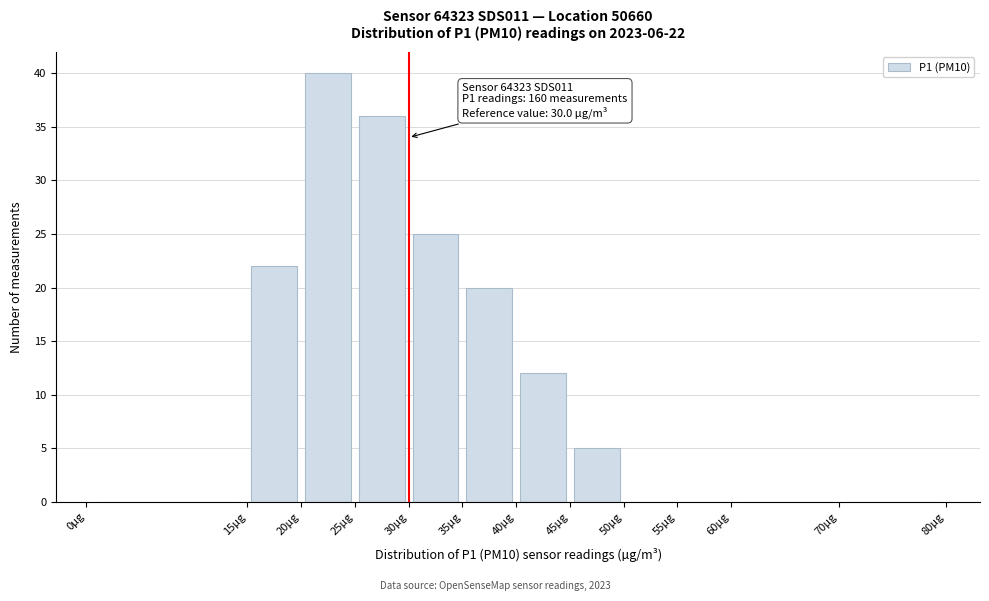

Over which range of the x-axis is the bar tallest?

20 to 25